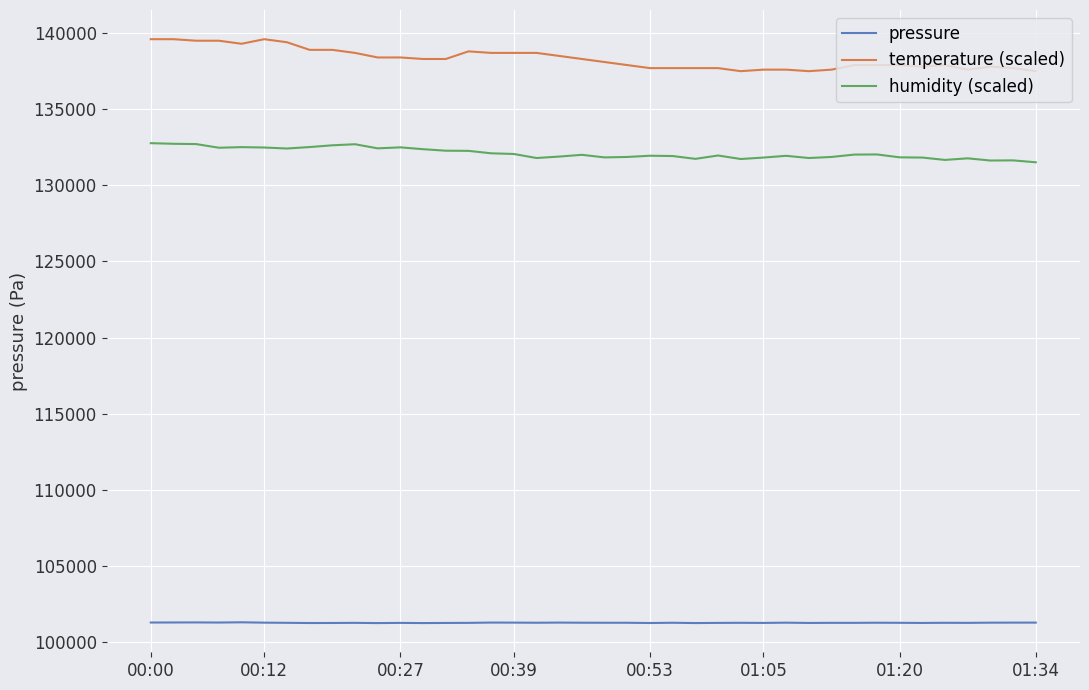

In pressure, how many points are lower than both neighbors (excluding endpoints)?

12